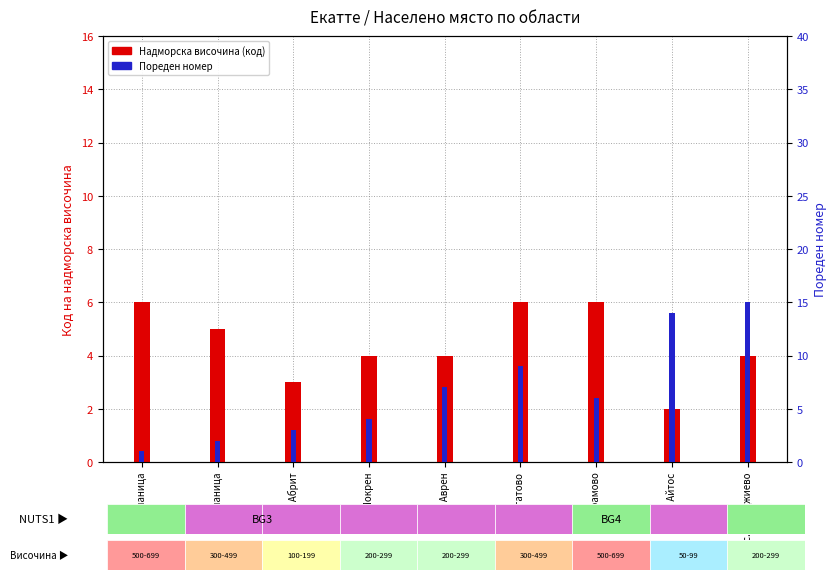

What is the minimum value shown in the chart?

1